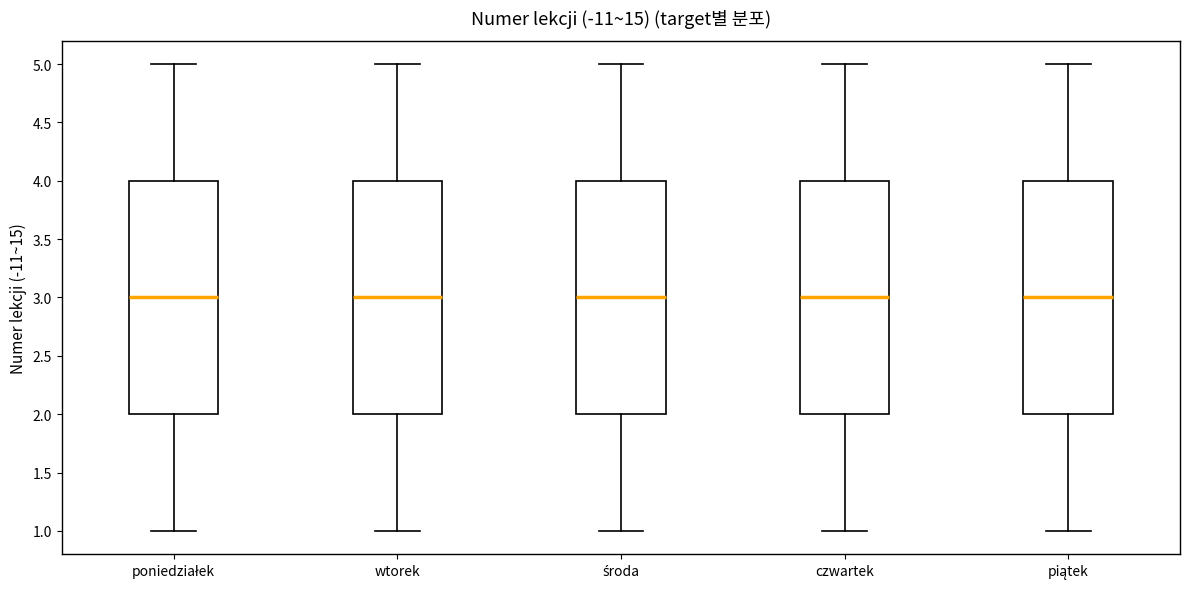

Reading left to right, read every box against the y-axis: the position of its median line, the range the box covers, and the ends of its whiskers. The values are not printed on the chart, so give them approximately, as read against the axis.

poniedziałek: median 3, box 2 to 4, whiskers 1 to 5
wtorek: median 3, box 2 to 4, whiskers 1 to 5
środa: median 3, box 2 to 4, whiskers 1 to 5
czwartek: median 3, box 2 to 4, whiskers 1 to 5
piątek: median 3, box 2 to 4, whiskers 1 to 5